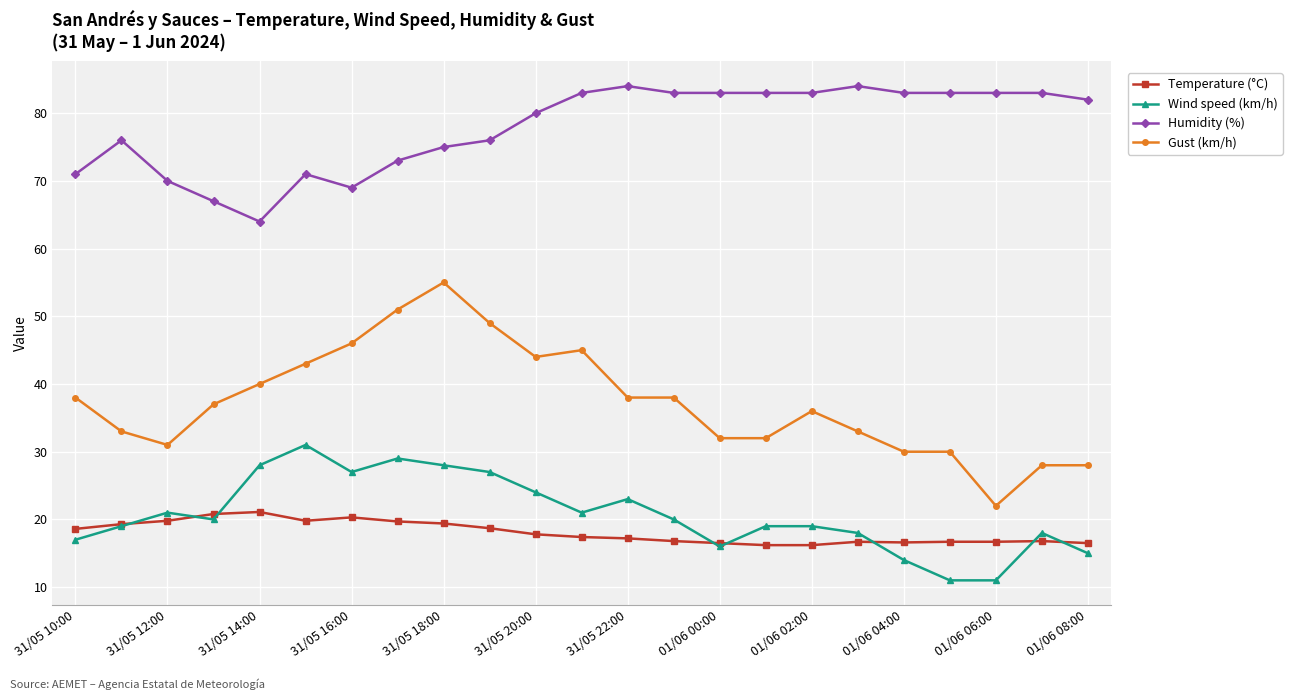

Which series has the largest total across all categories?

Humidity (%)